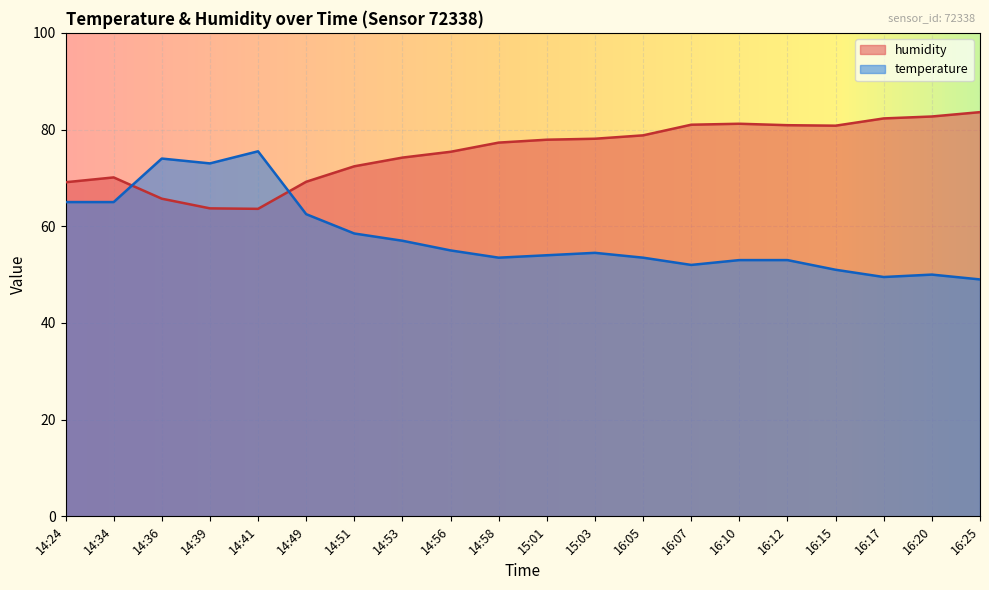

Where does the temperature series first go above 54?

14:24